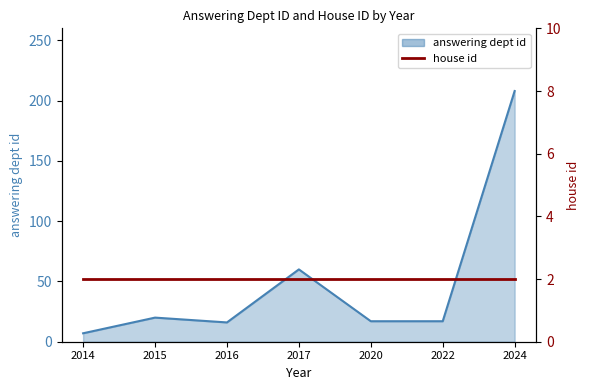

Where does the data first go above 17?

2015